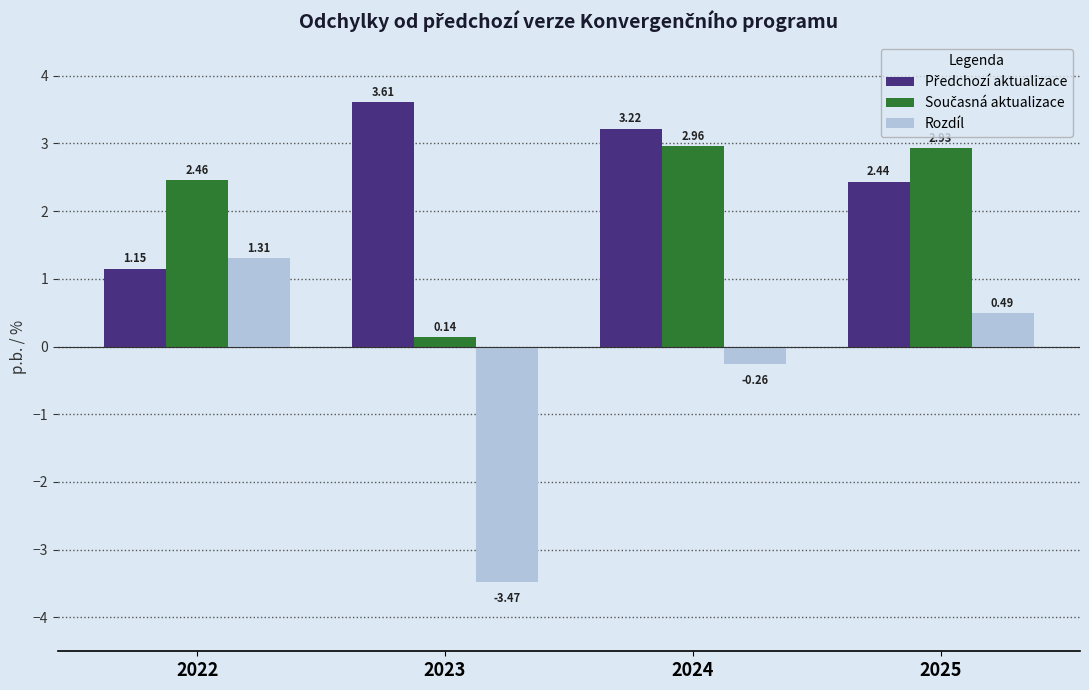

What is the sum of all Rozdíl values?

-1.9